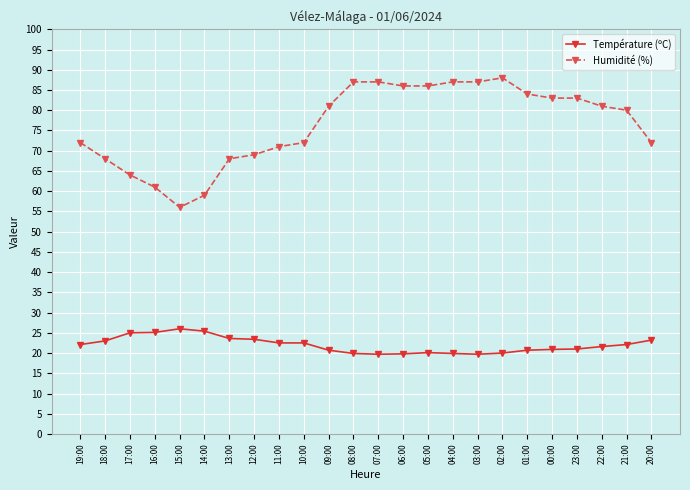

True or false: Humidité (%) and Température (ºC) cross at least once.

False